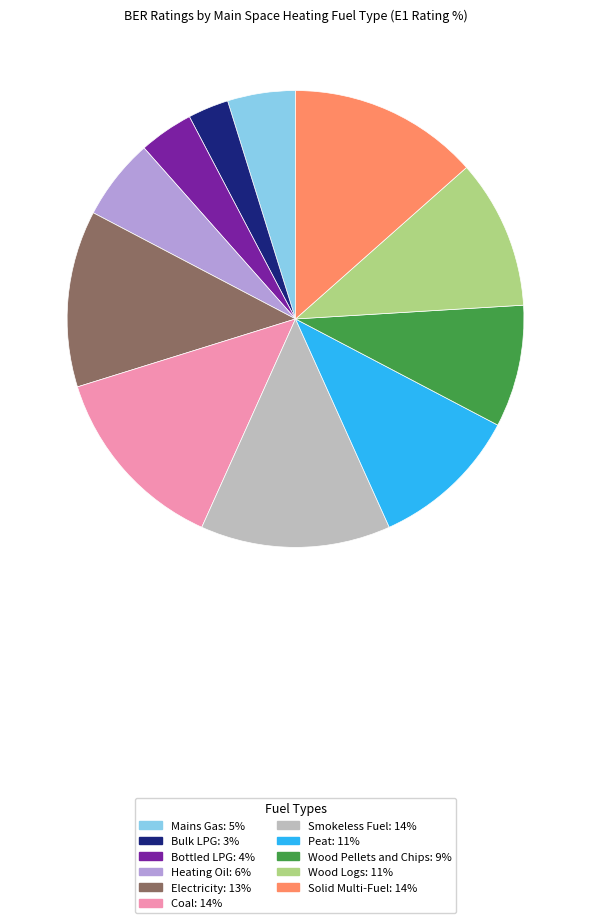

Do Bottled LPG: 4% and Coal: 14% together represent more than half of the pie?

No